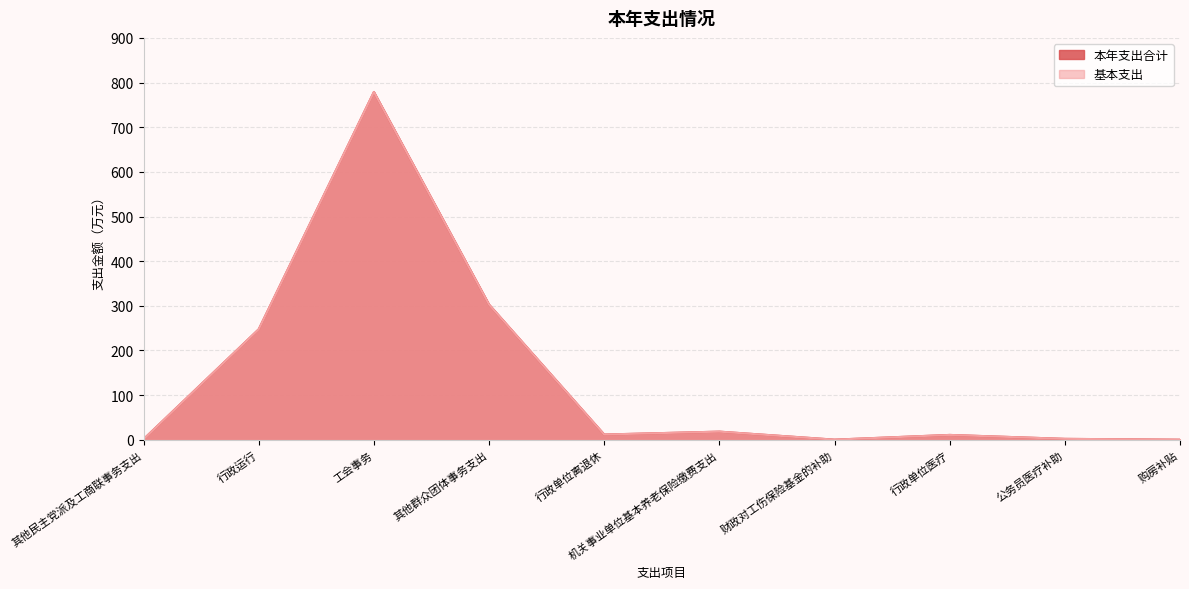

What is the smallest value displayed?

0.1